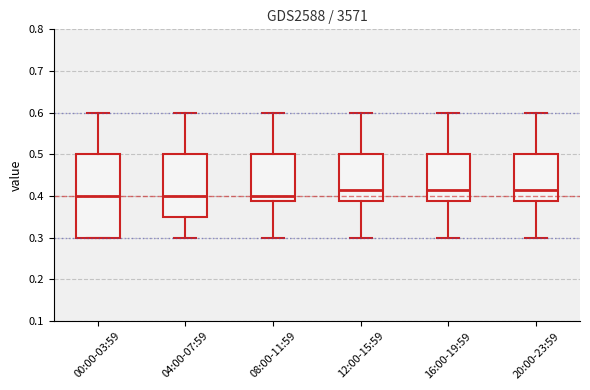

Reading left to right, transcribe this box plot: for each box, give where its median line is, the range the box spans, and where its two whiskers end, as read against the y-axis. The values are not printed on the chart, so give them approximately, as read against the axis.

00:00-03:59: median 0.40, box 0.30 to 0.50, whiskers 0.30 to 0.60
04:00-07:59: median 0.40, box 0.35 to 0.50, whiskers 0.30 to 0.60
08:00-11:59: median 0.40, box 0.39 to 0.50, whiskers 0.30 to 0.60
12:00-15:59: median 0.42, box 0.39 to 0.50, whiskers 0.30 to 0.60
16:00-19:59: median 0.42, box 0.39 to 0.50, whiskers 0.30 to 0.60
20:00-23:59: median 0.42, box 0.39 to 0.50, whiskers 0.30 to 0.60